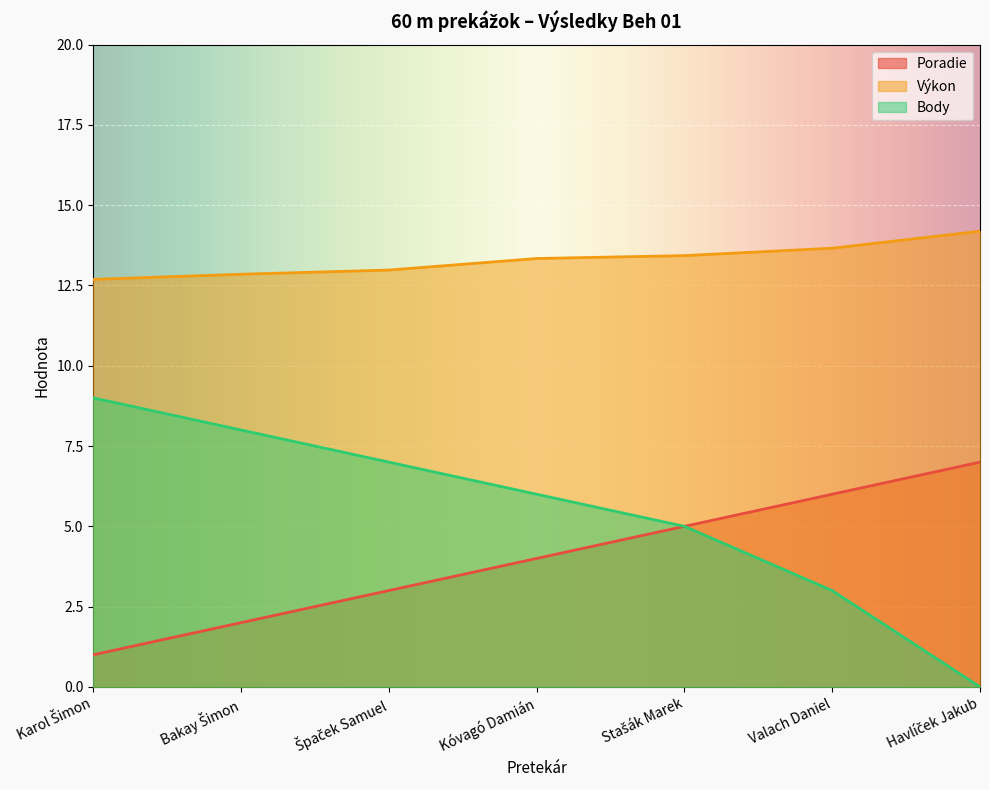

At how many categories does at least one series exceed 8?

7